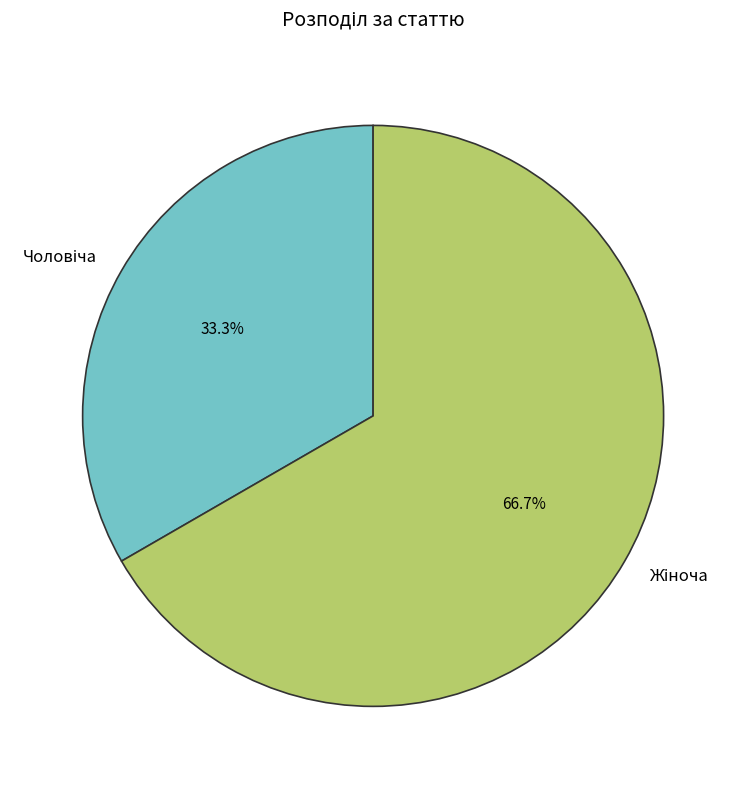

Is there a majority slice in this chart?

Yes